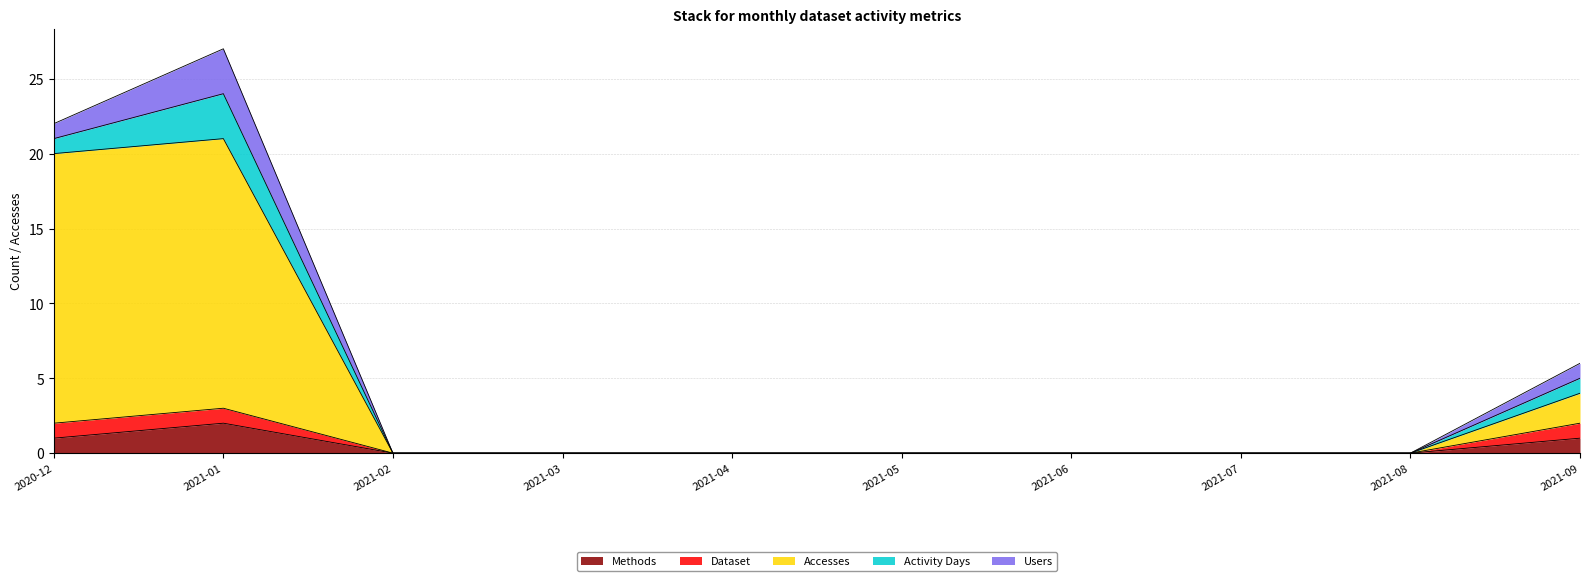

True or false: Users and Accesses cross at least once.

False